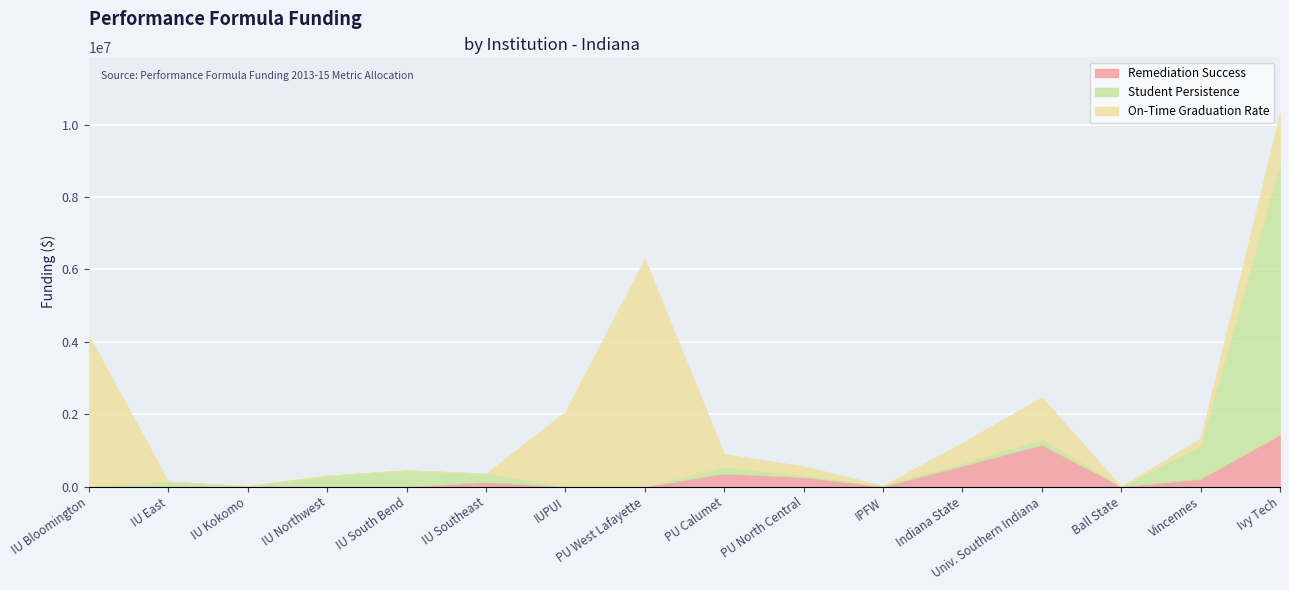

Between Univ. Southern Indiana and Ball State, which series saw the biggest shift?

Remediation Success